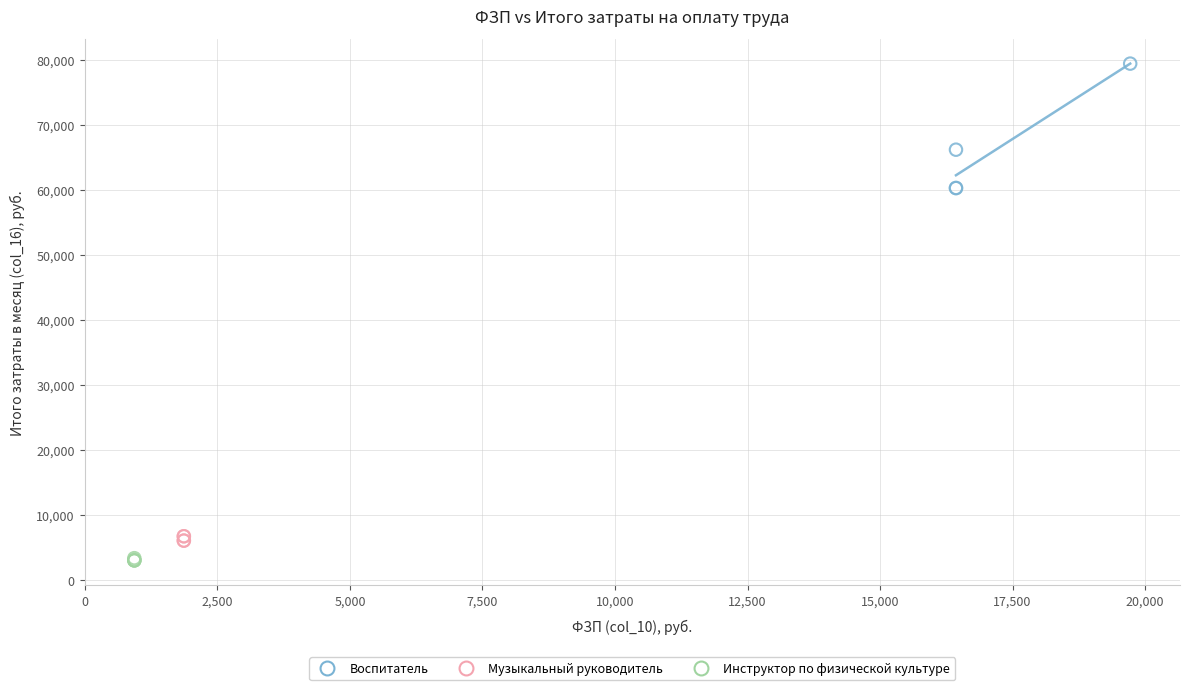

Which series has the largest Y range (max minus min)?

Воспитатель